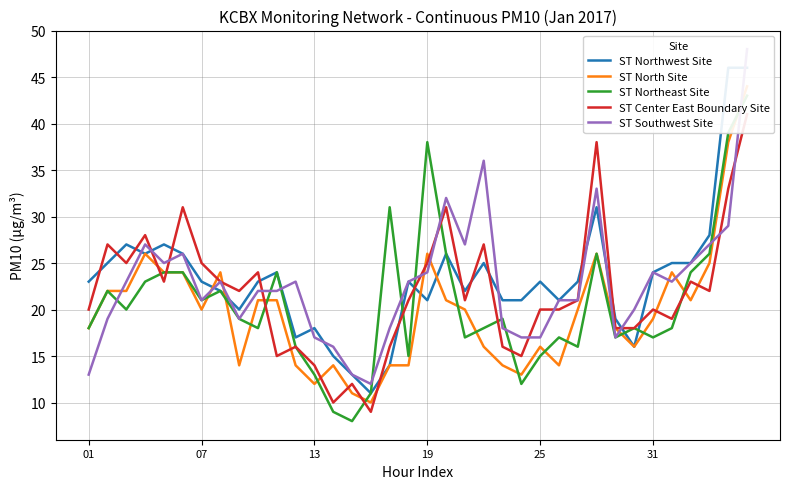

Is this an area chart (filled region under the line)?

No